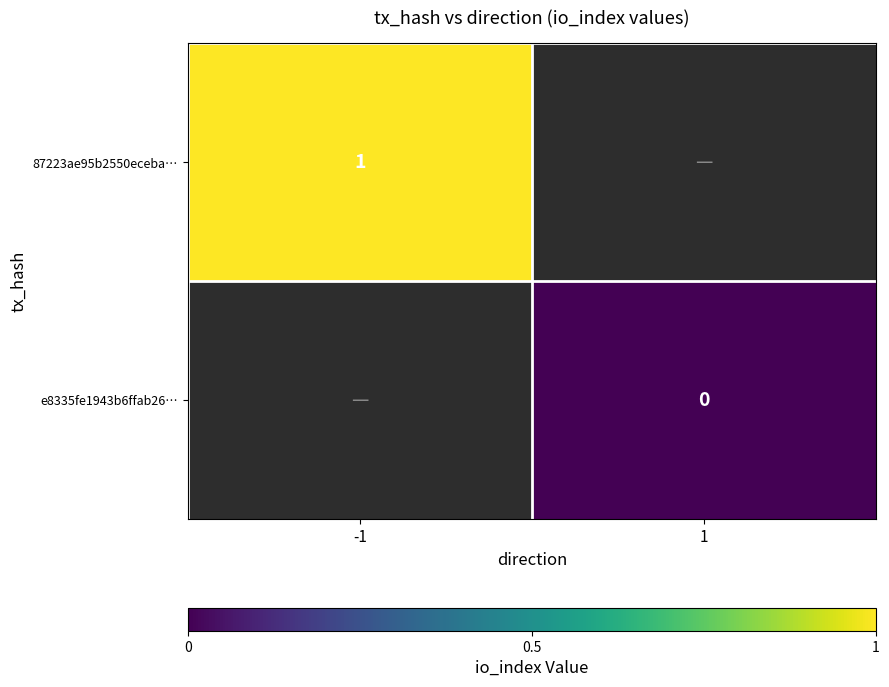

The value of 87223ae95b2550eceba… at -1 is 2. True or false?

False